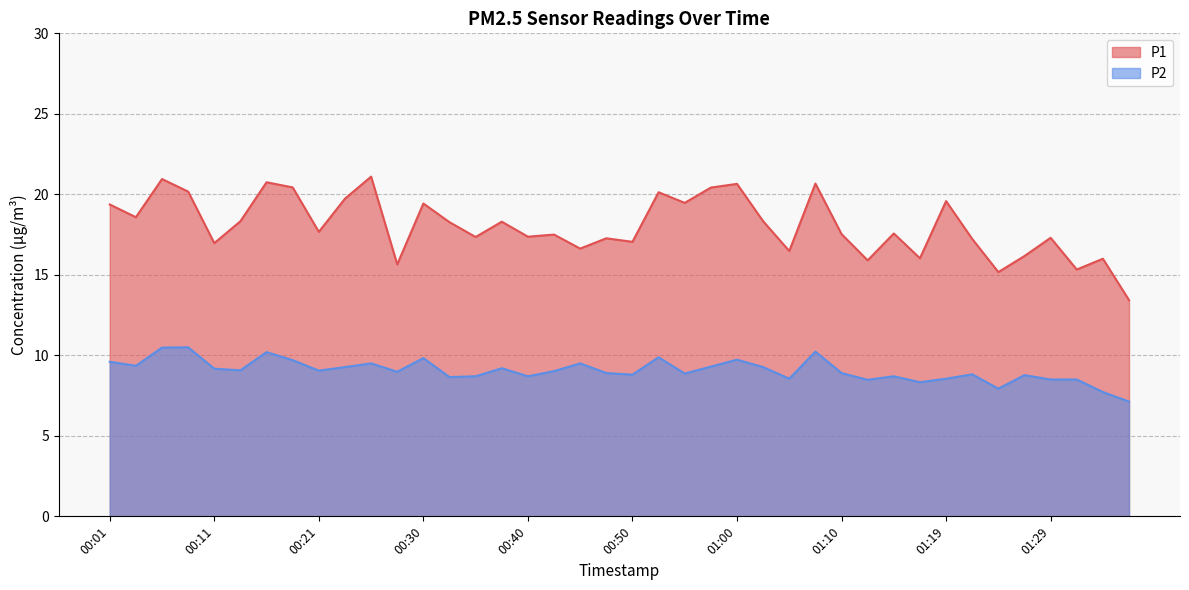

True or false: P1 and P2 intersect in this chart.

False